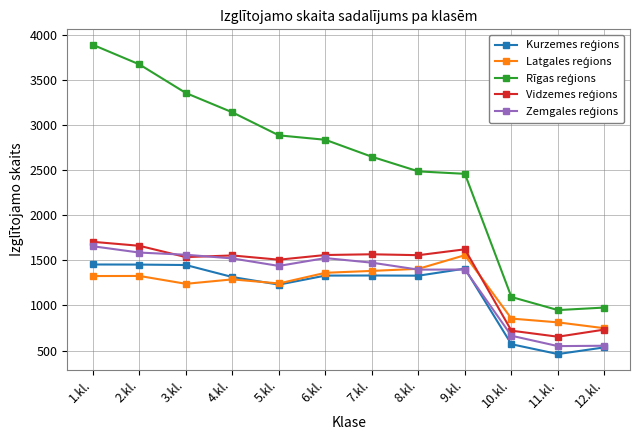

What is the total value across all series at 7.kl.?

8398